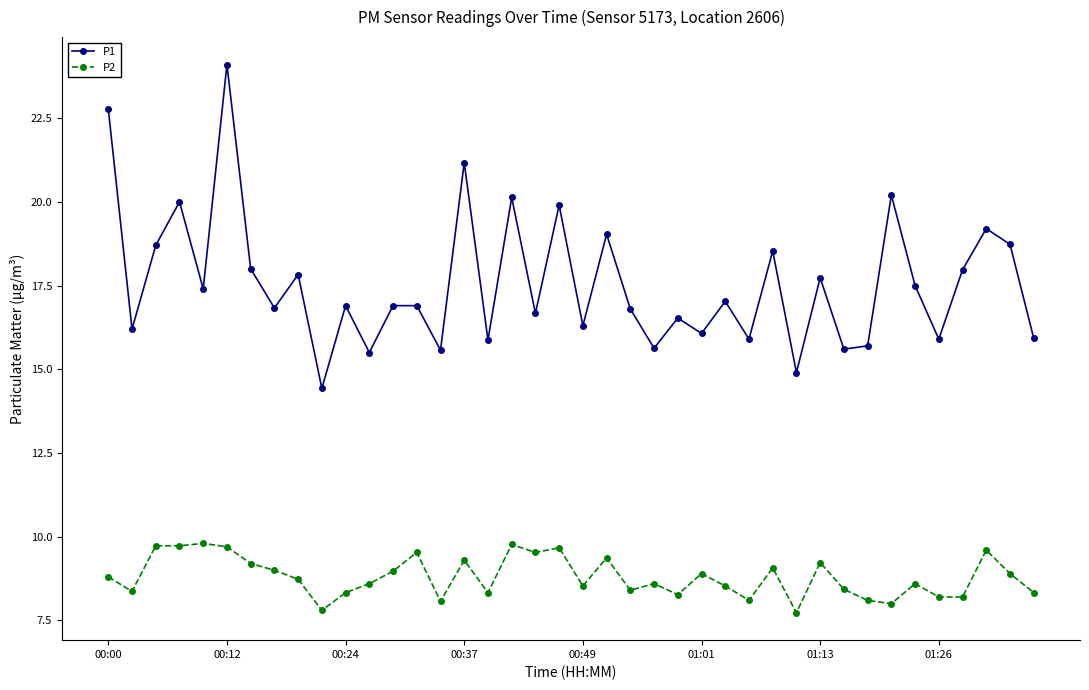

List the series in order of their overall mean, highest first.

P1, P2